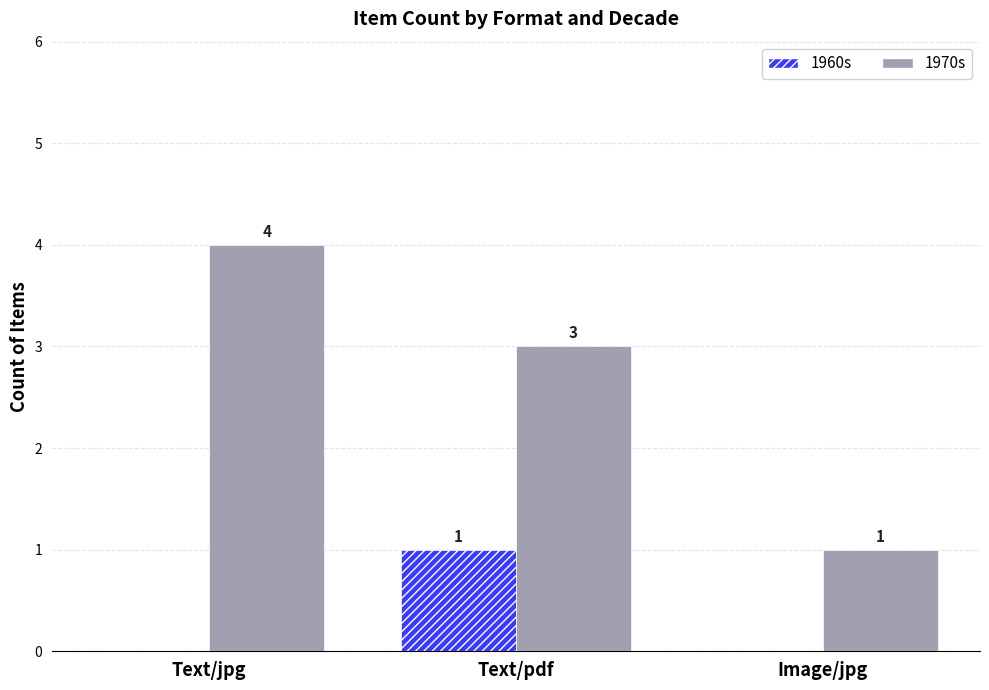

How many groups of bars are there?

3